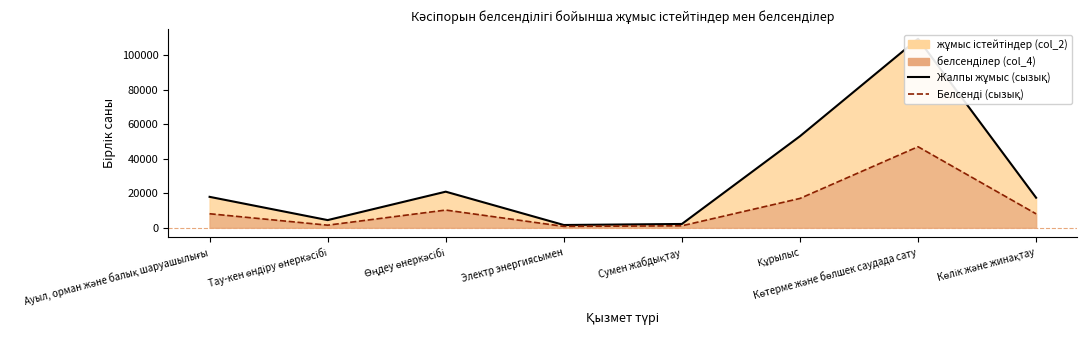

What is the label of the 6th point from the left?

Құрылыс